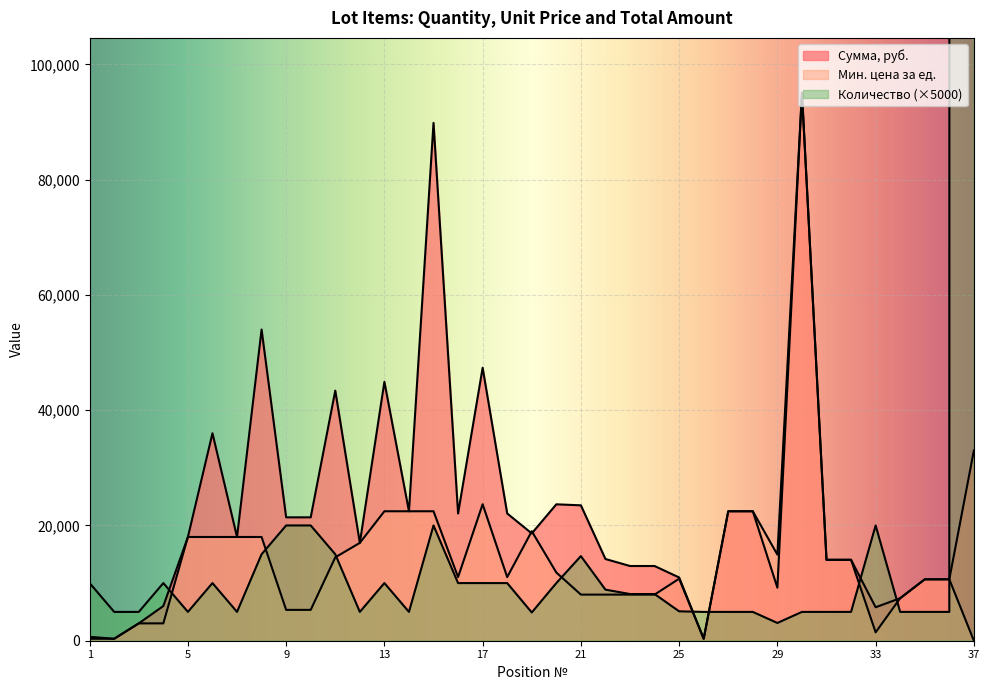

Rank the series by their maximum value, from lowest to highest.

Мин. цена за ед., Сумма, руб., Количество